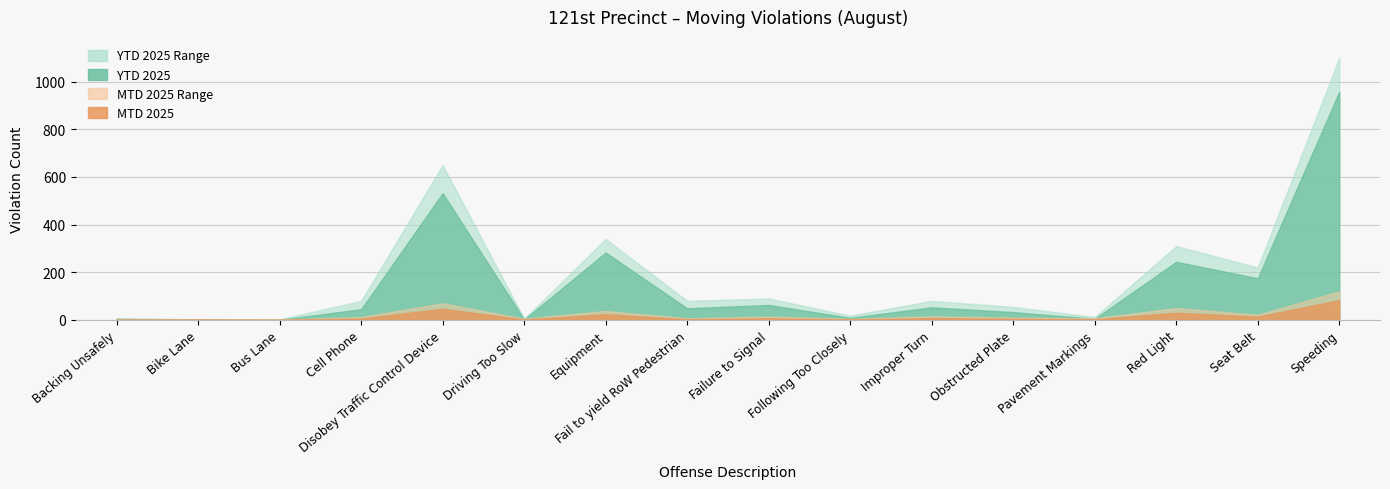

At which category does MTD Upper reach its first local peak?

Disobey Traffic Control Device